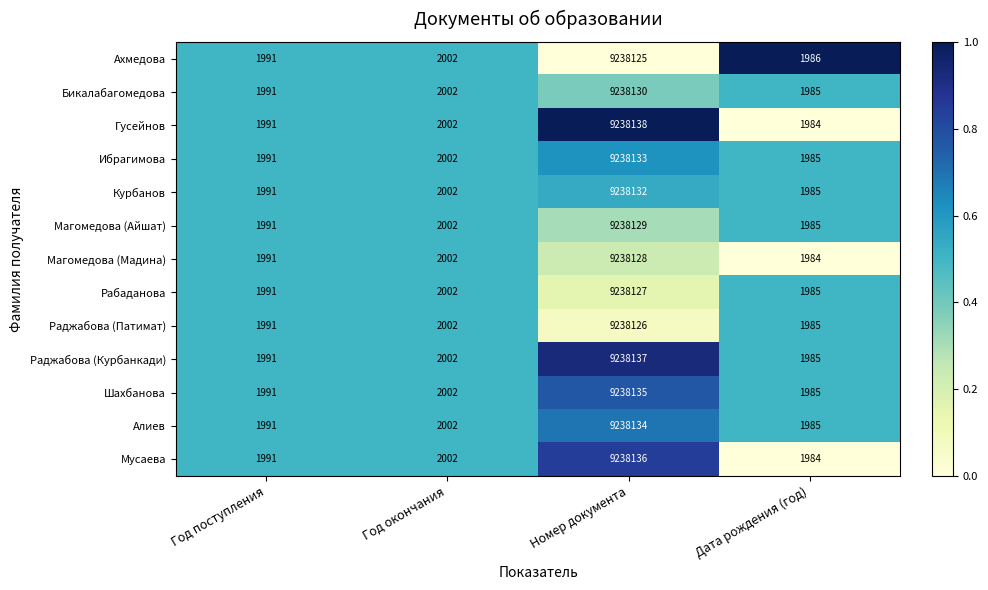

List the series in order of their peak value, lowest first.

Ахмедова, Раджабова (Патимат), Рабаданова, Магомедова (Мадина), Магомедова (Айшат), Бикалабагомедова, Курбанов, Ибрагимова, Алиев, Шахбанова, Мусаева, Раджабова (Курбанкади), Гусейнов